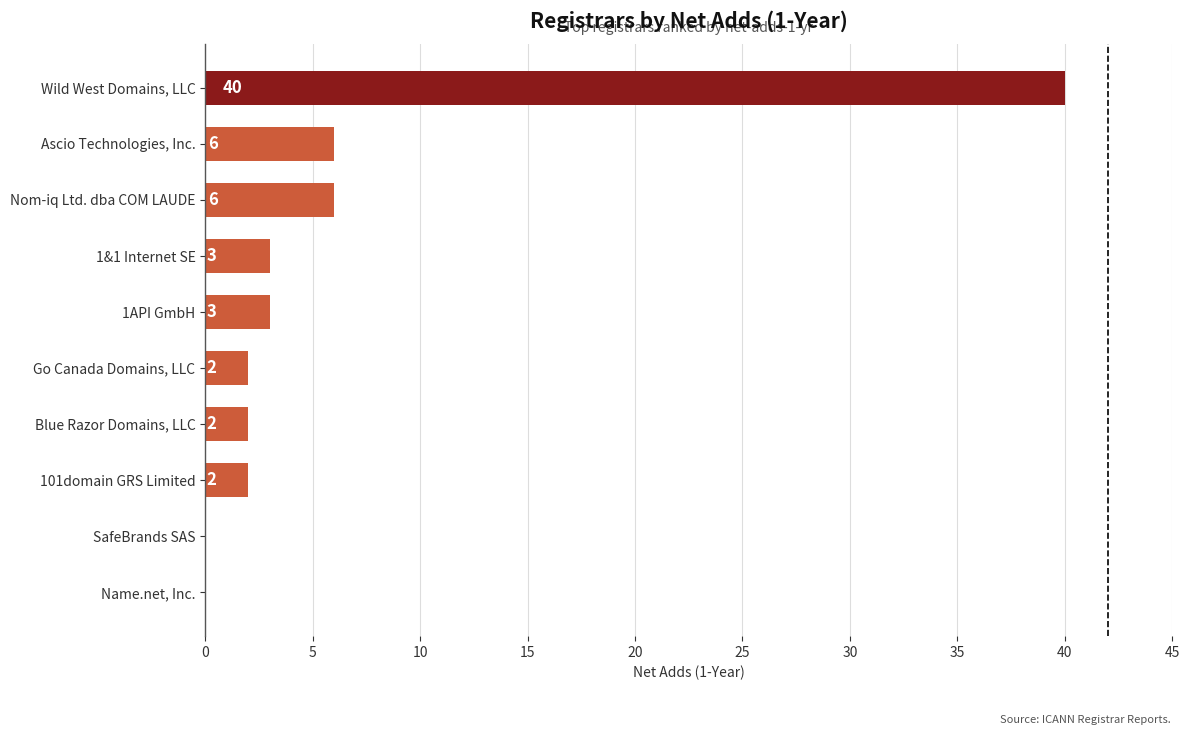

Count the number of categories in the chart.

10